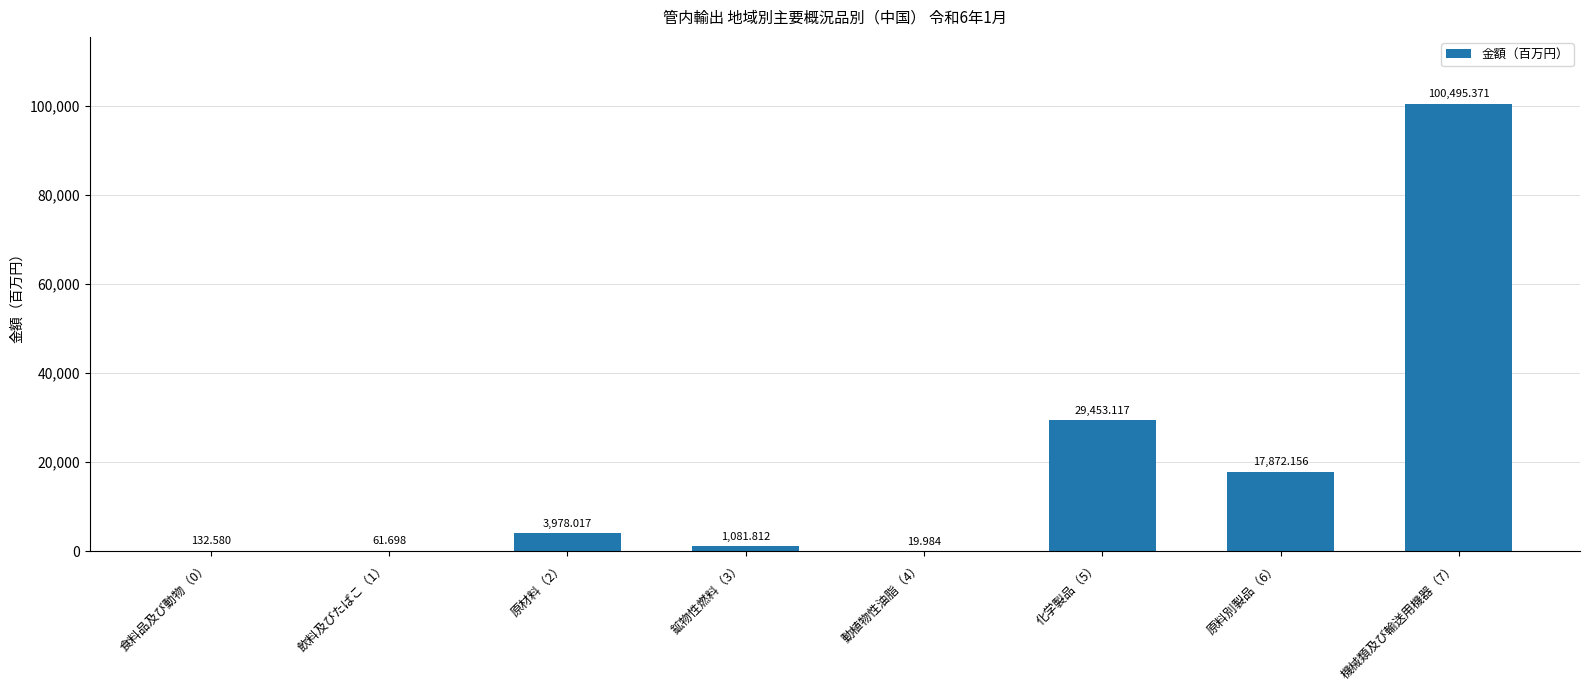

True or false: the data shows 13.6 at 動植物性油脂（4）.

False